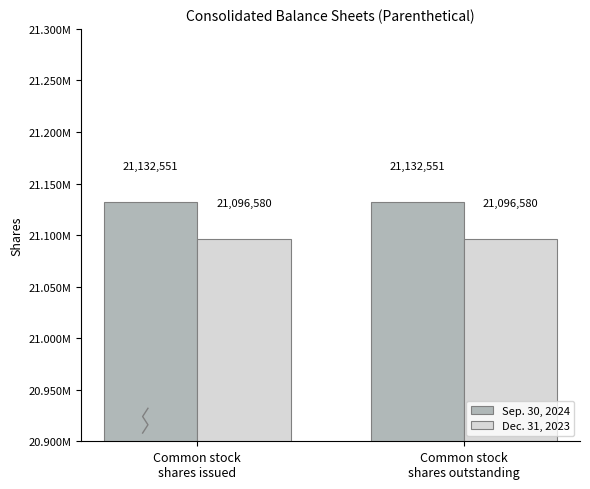

Reading left to right, what are all the values shown in this chart?

Sep. 30, 2024: Common stock
shares issued=21132551	Common stock
shares outstanding=21132551
Dec. 31, 2023: Common stock
shares issued=21096580	Common stock
shares outstanding=21096580